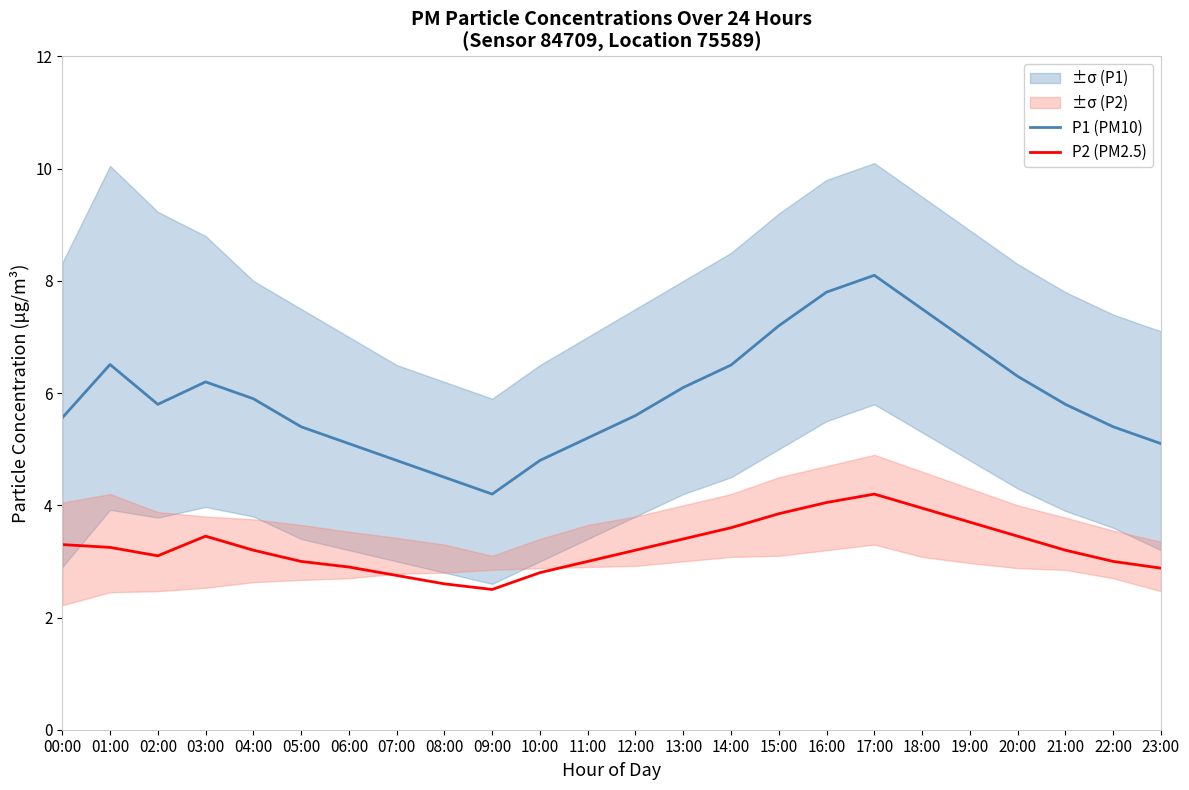

Which label corresponds to the largest value in the chart?

17:00